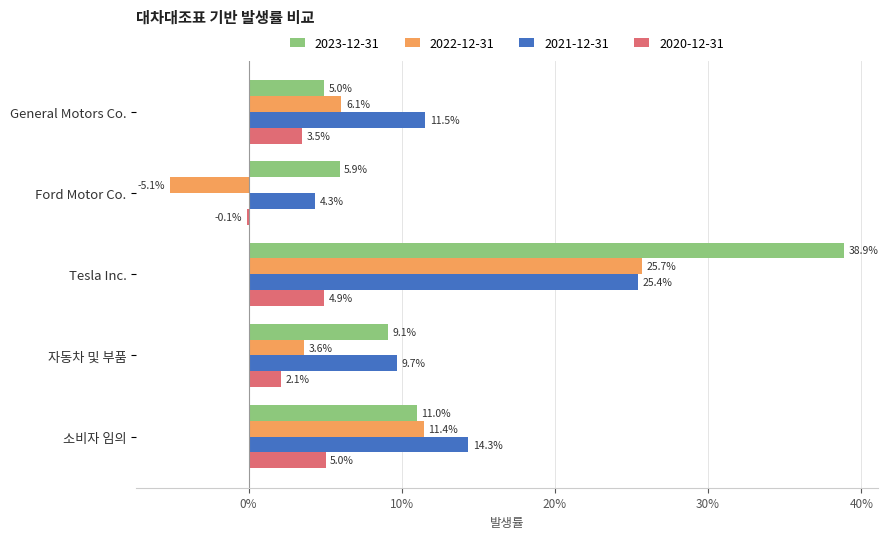

What are all the series names shown in the legend?

2023-12-31, 2022-12-31, 2021-12-31, 2020-12-31